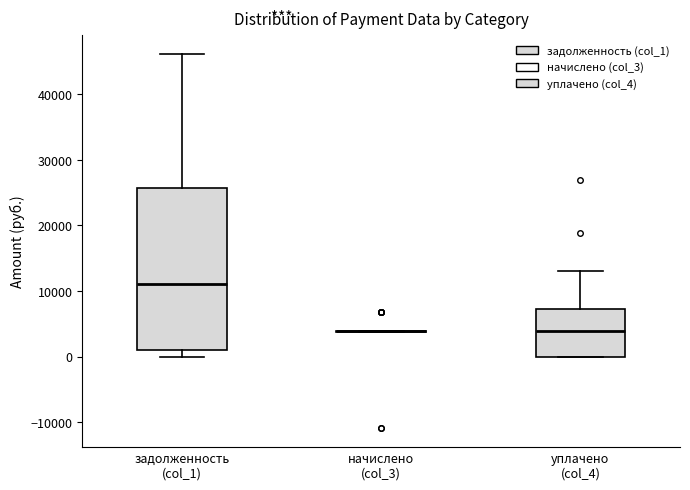

Reading left to right, read every box against the y-axis: the position of its median line, the range the box covers, and the ends of its whiskers. The values are not printed on the chart, so give them approximately, as read against the axis.

задолженность (col_1): median 11000, box 1000 to 26000, whiskers 0 to 46000
начислено (col_3): box collapsed to a line at 4000, whiskers 4000 to 4000
уплачено (col_4): median 4000, box 0 to 7000, whiskers 0 to 13000